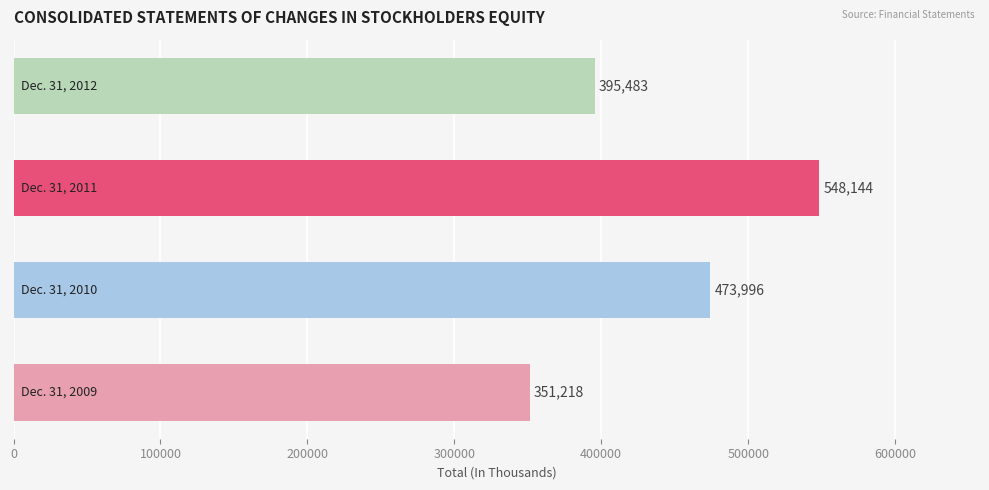

How many data points does each series have?

4